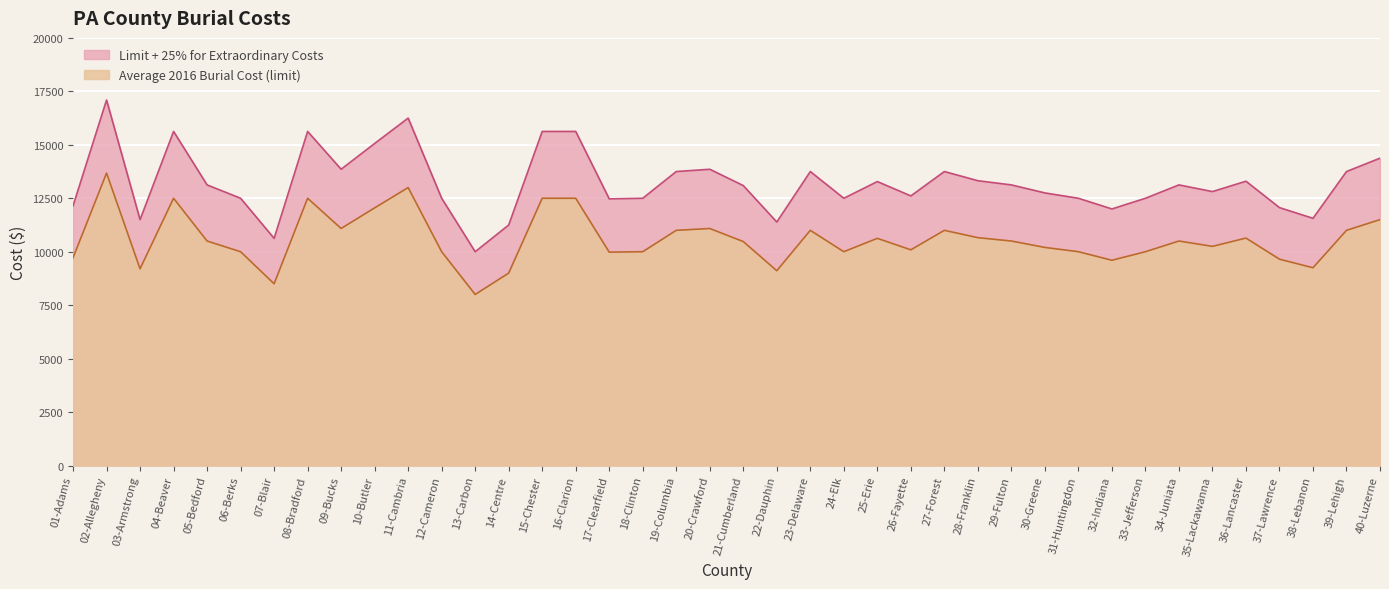

What is the sum of all Limit + 25% for Extraordinary Costs values?

528547.3